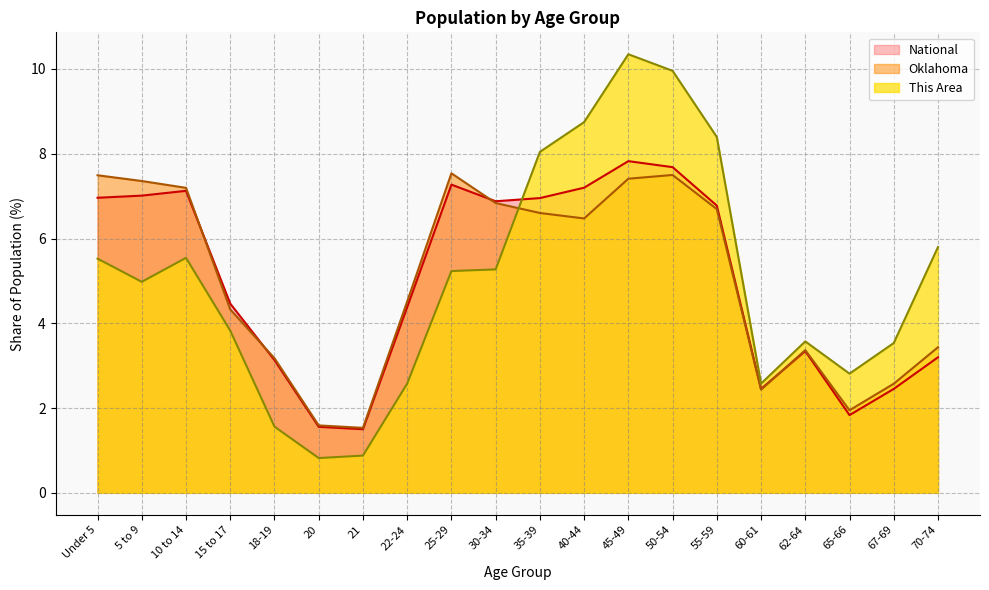

At which label is Oklahoma closest to 4?

15 to 17